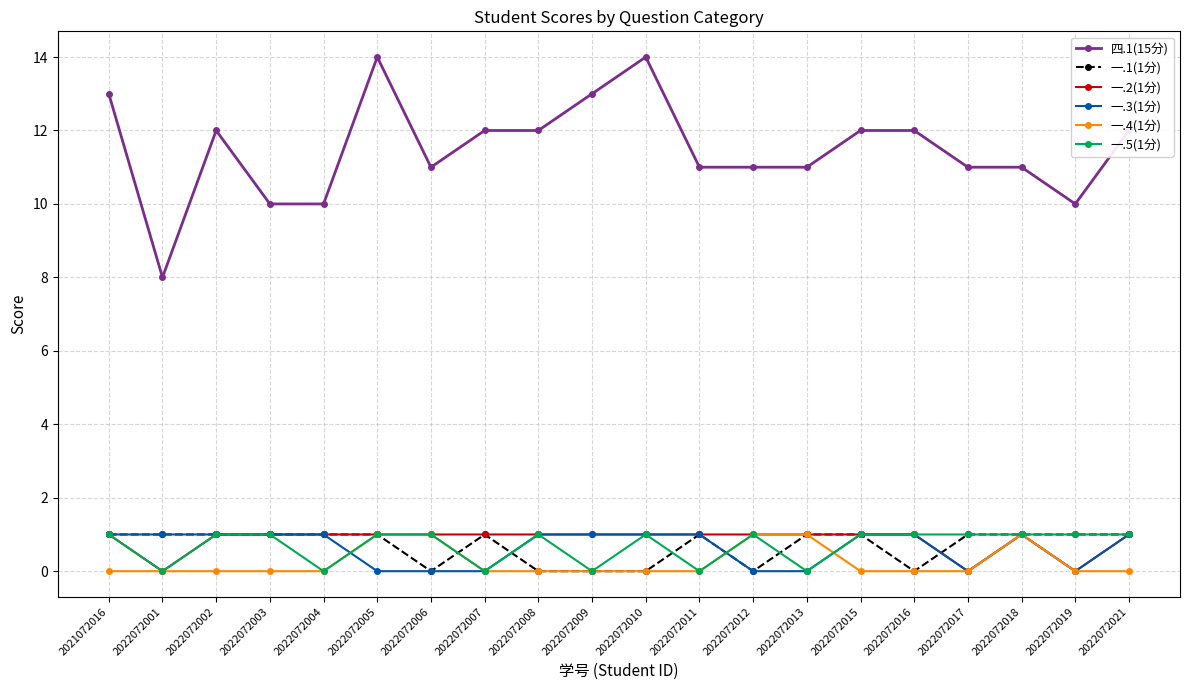

What is the value of the 一.2(1分) point at the 5th from the left?

1